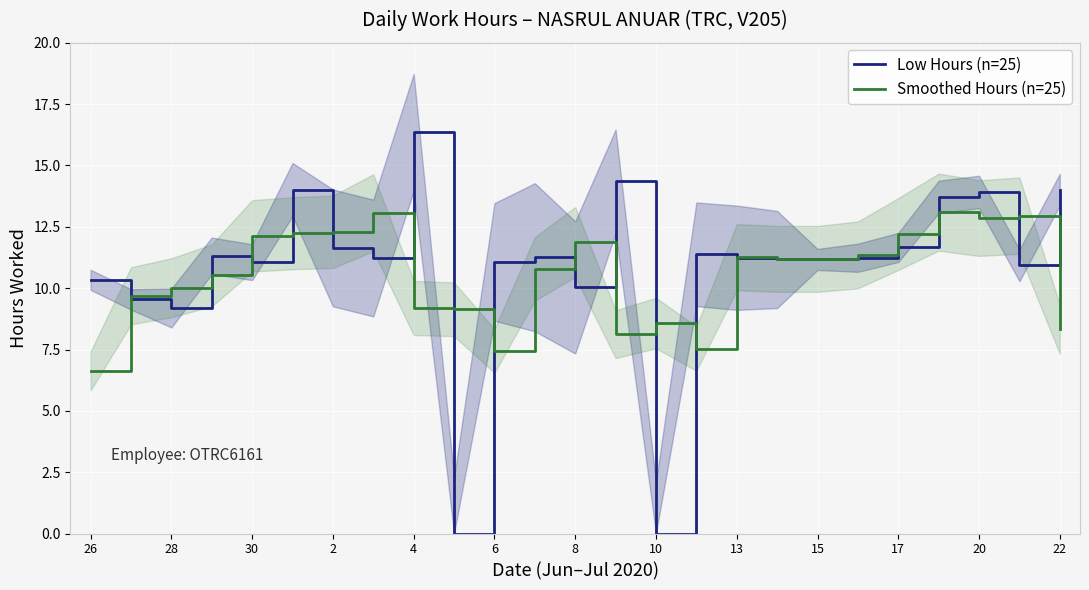

True or false: Low Hours (n=25) has more than 0 points higher than both neighbors.

True